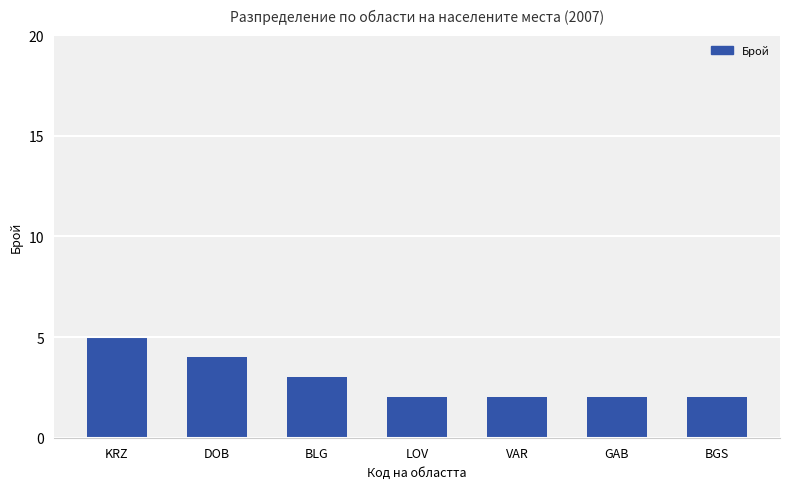

Does the chart contain stacked bars?

No